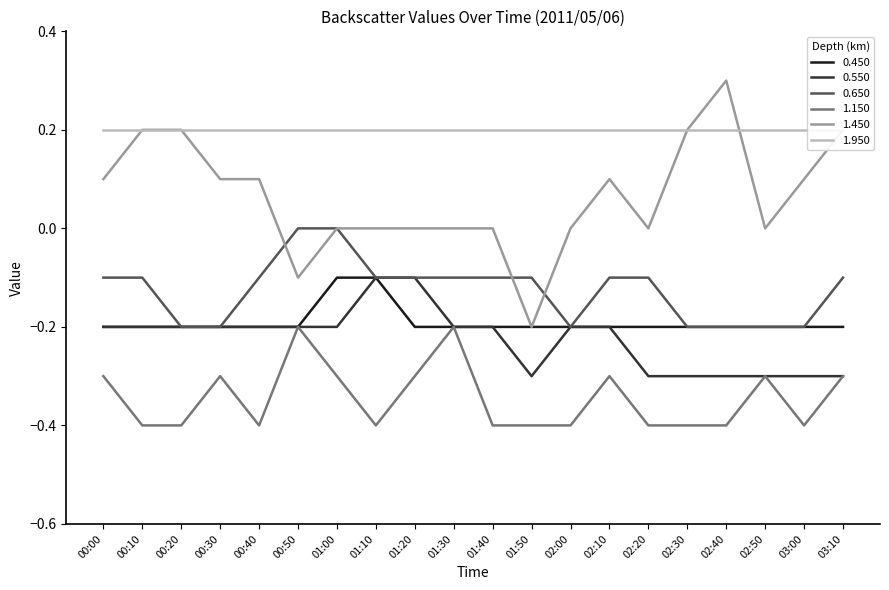

Is this an area chart (filled region under the line)?

No